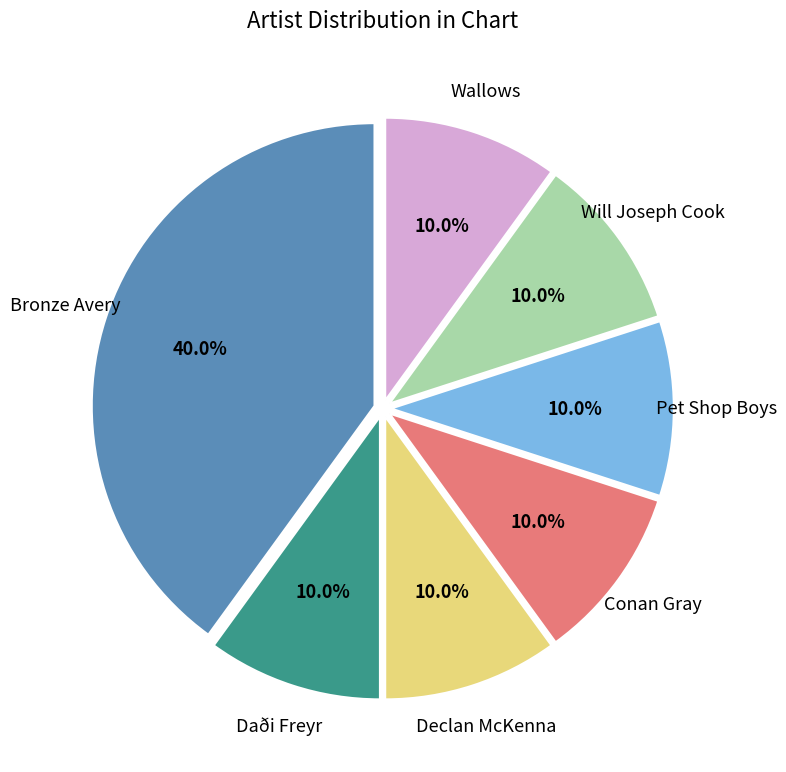

What is the largest slice in the pie chart?

Bronze Avery